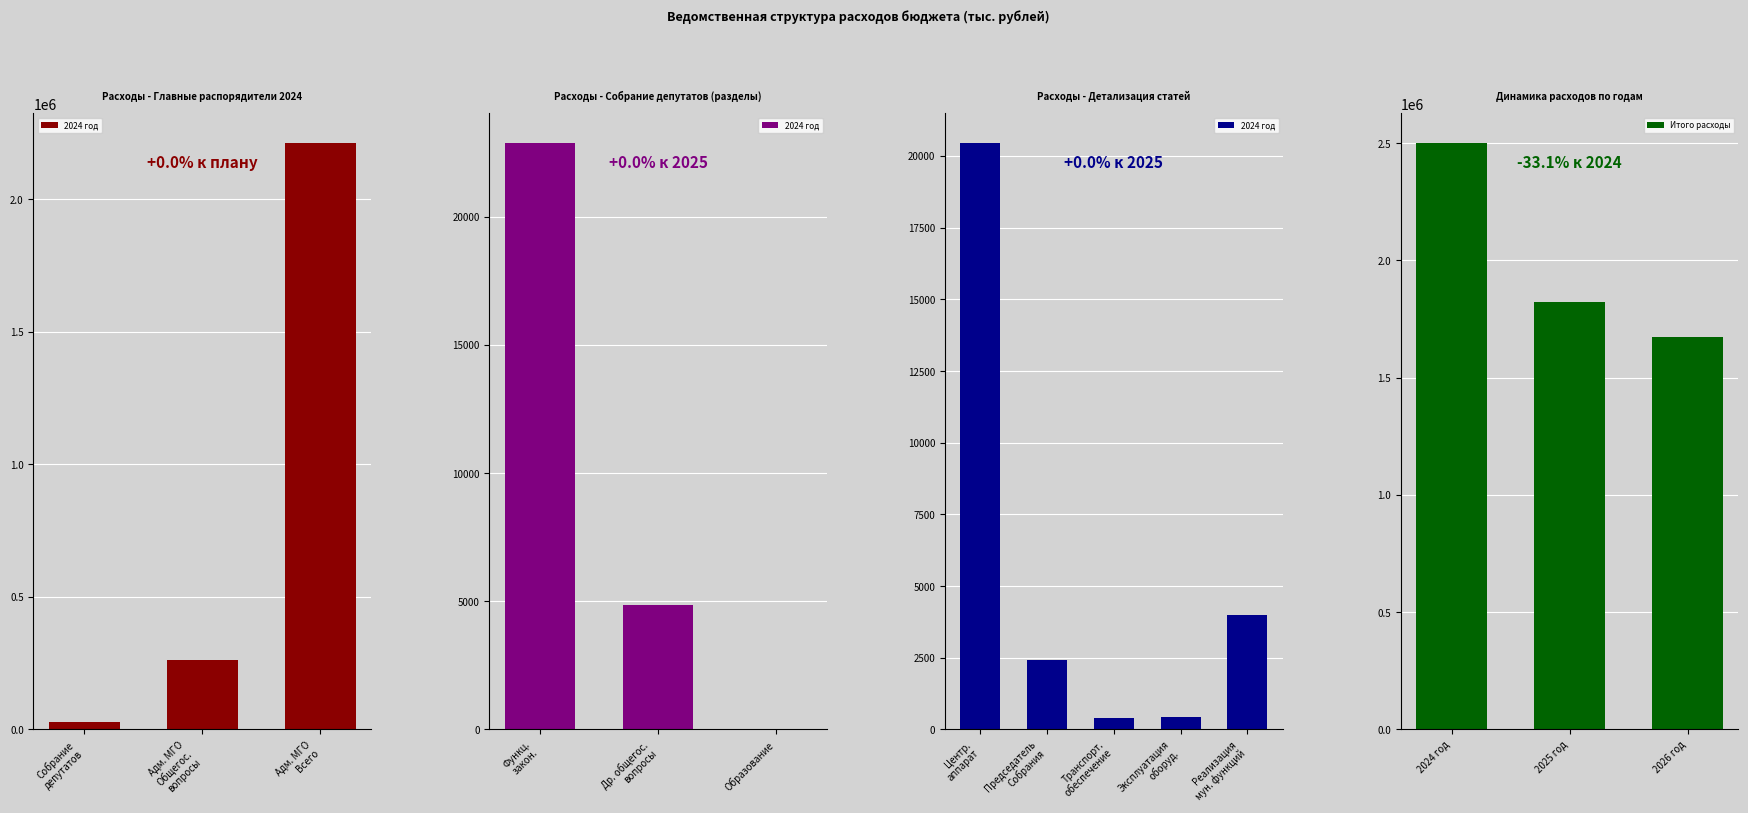

Where is Итого расходы nearest to the value 2087838?

2025 год